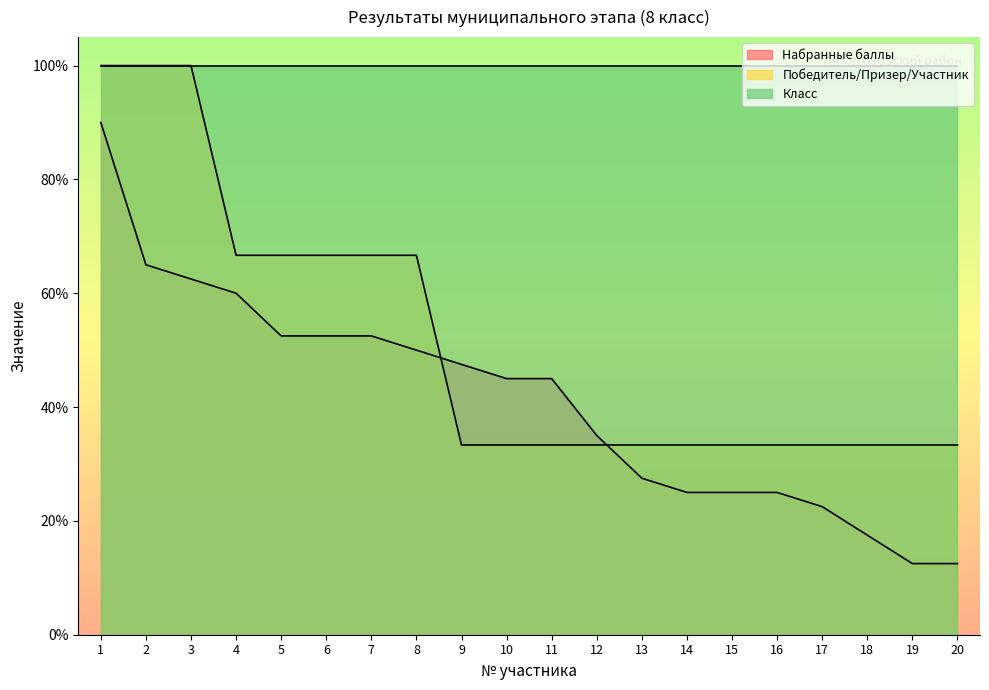

Which series has the largest range (max minus min)?

Набранные баллы